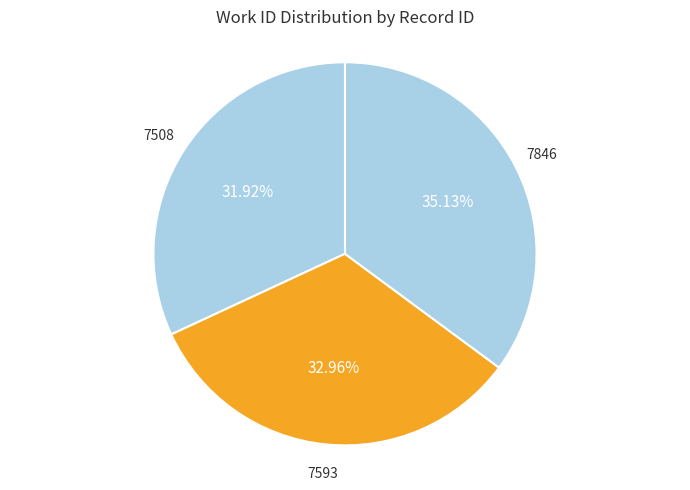

What percentage is the 7593 slice, to the nearest percent?

33%